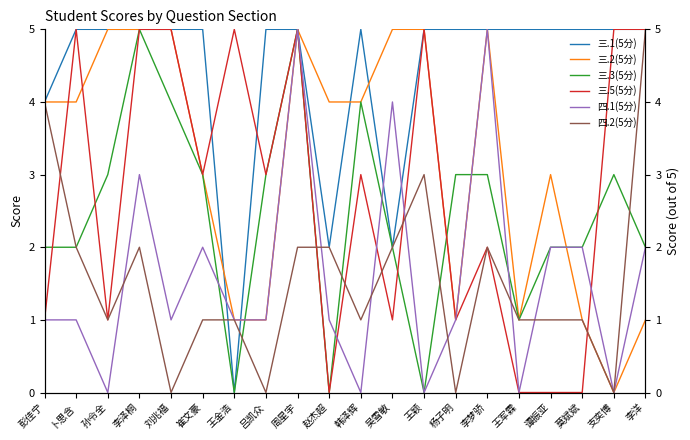

Is the value of 四.1(5分) at 卜思含 greater than the value of 四.2(5分) at 杨子明?

Yes